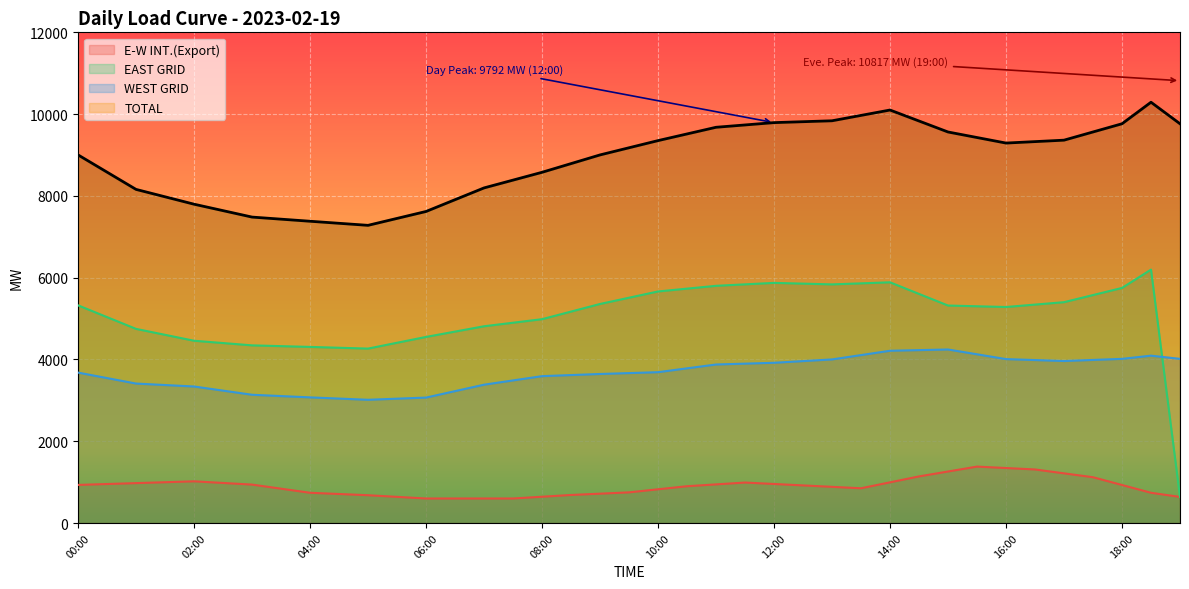

Approximately how many times larger is the value at 11 compared to 18:00?

1.0